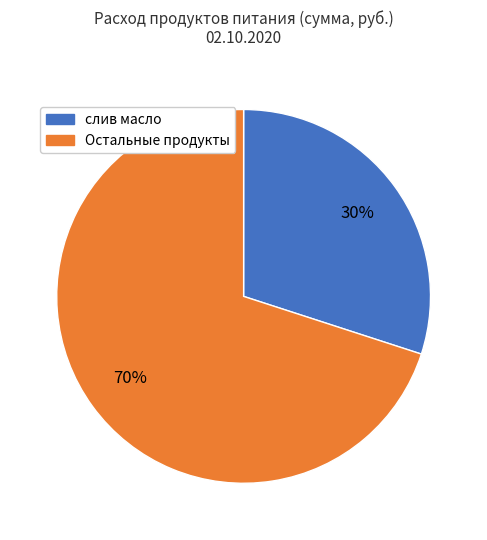

What is the smallest slice in the pie chart?

слив масло